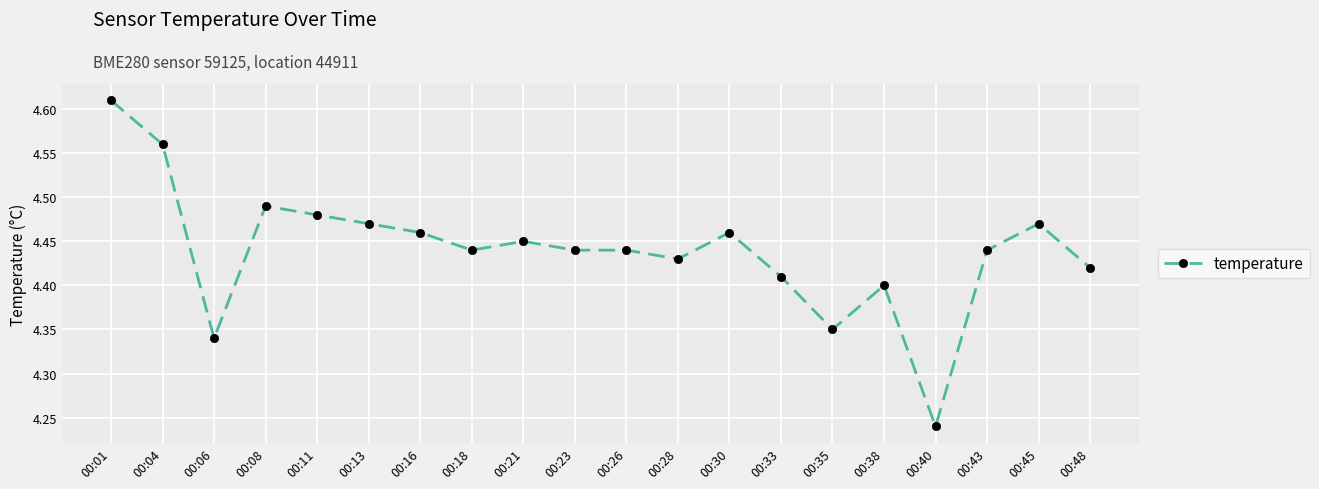

What is the change in value from 00:04 to 00:16?

-0.1